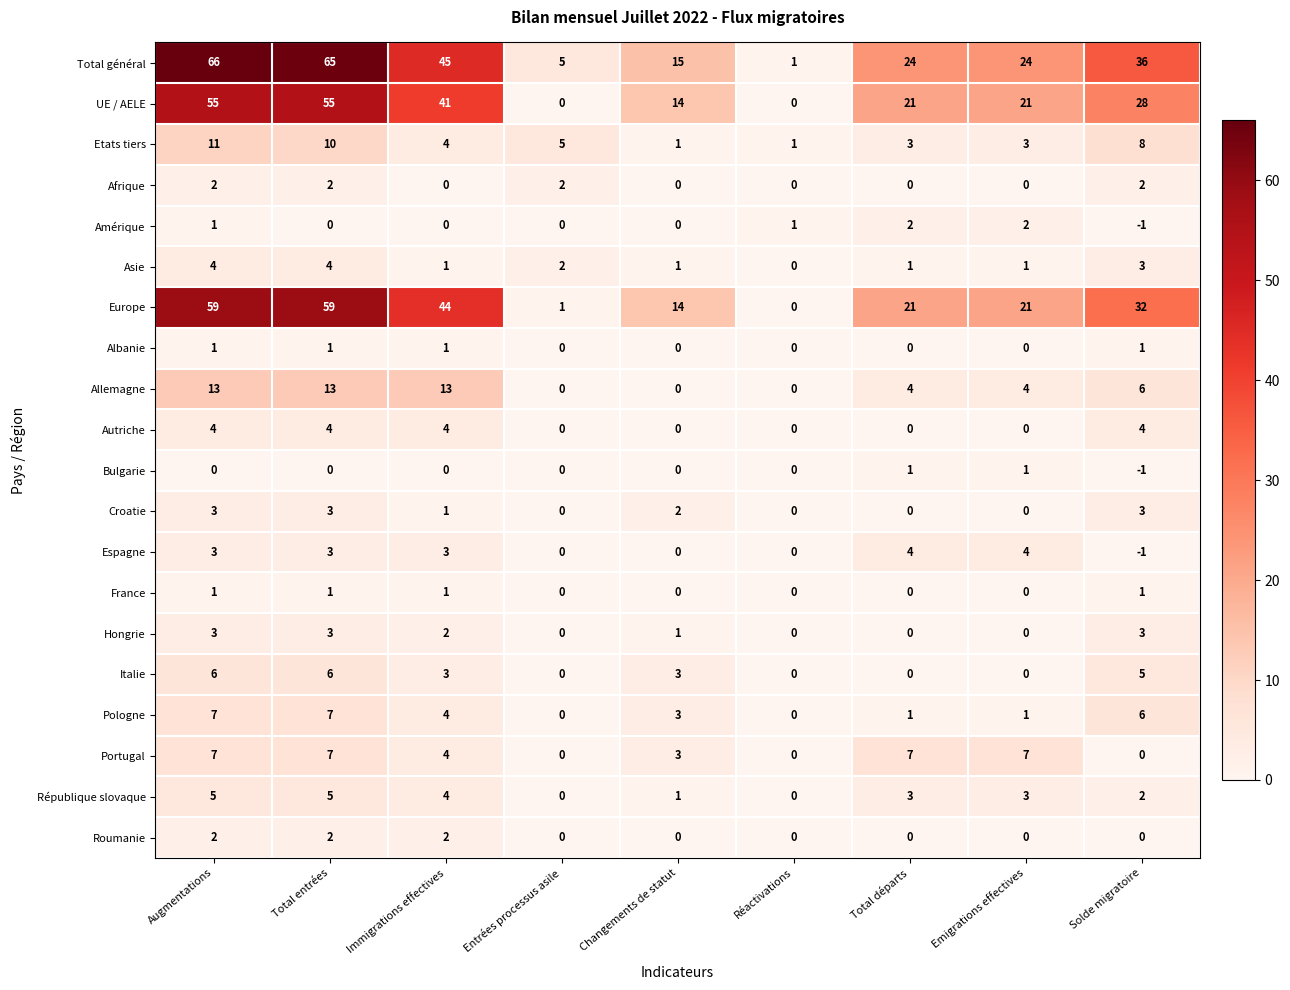

How many values in the Amérique series are below 0?

1